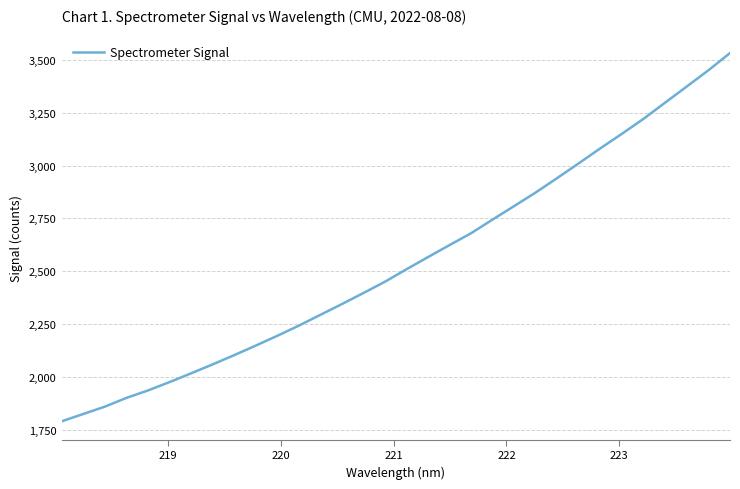

What is the difference between the maximum and minimum values?

1743.3